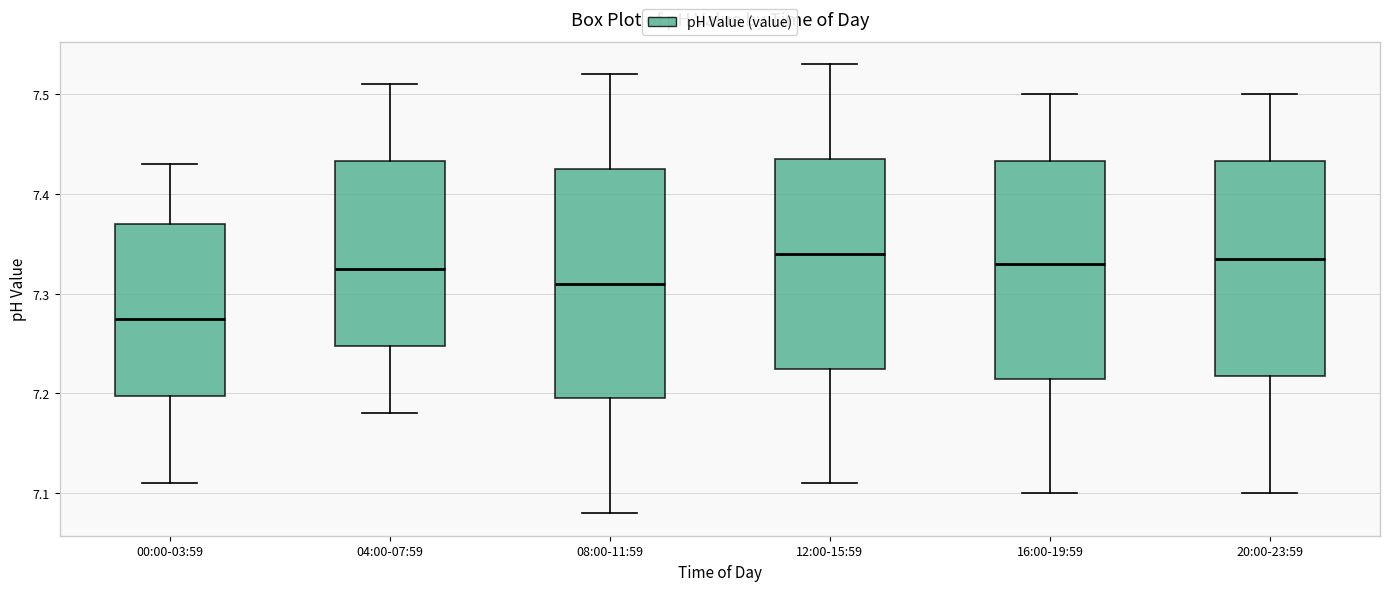

Reading left to right, transcribe this box plot: for each box, give where its median line is, the range the box spans, and where its two whiskers end, as read against the y-axis. The values are not printed on the chart, so give them approximately, as read against the axis.

00:00-03:59: median 7.28, box 7.20 to 7.37, whiskers 7.11 to 7.43
04:00-07:59: median 7.33, box 7.25 to 7.43, whiskers 7.18 to 7.51
08:00-11:59: median 7.31, box 7.20 to 7.43, whiskers 7.08 to 7.52
12:00-15:59: median 7.34, box 7.23 to 7.44, whiskers 7.11 to 7.53
16:00-19:59: median 7.33, box 7.22 to 7.43, whiskers 7.10 to 7.50
20:00-23:59: median 7.34, box 7.22 to 7.43, whiskers 7.10 to 7.50